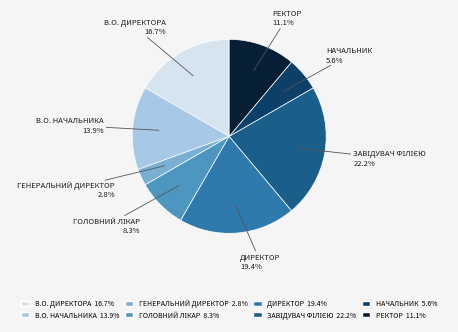

Is there any slice that represents more than half of the pie?

No